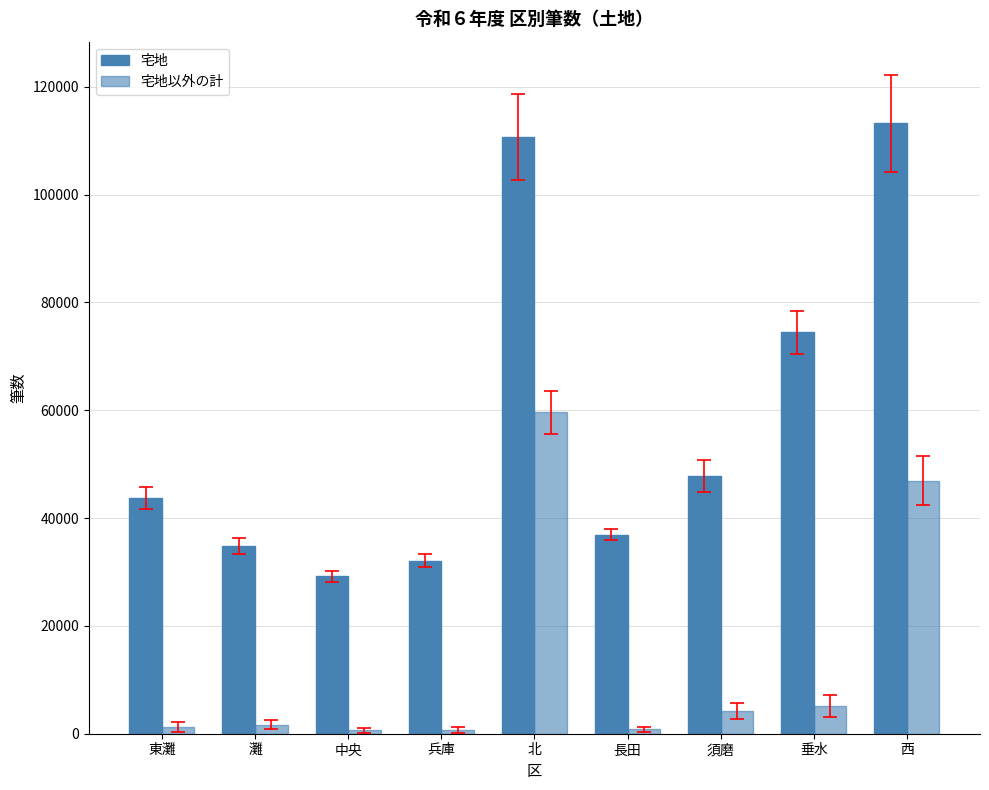

How many groups of bars are there?

9